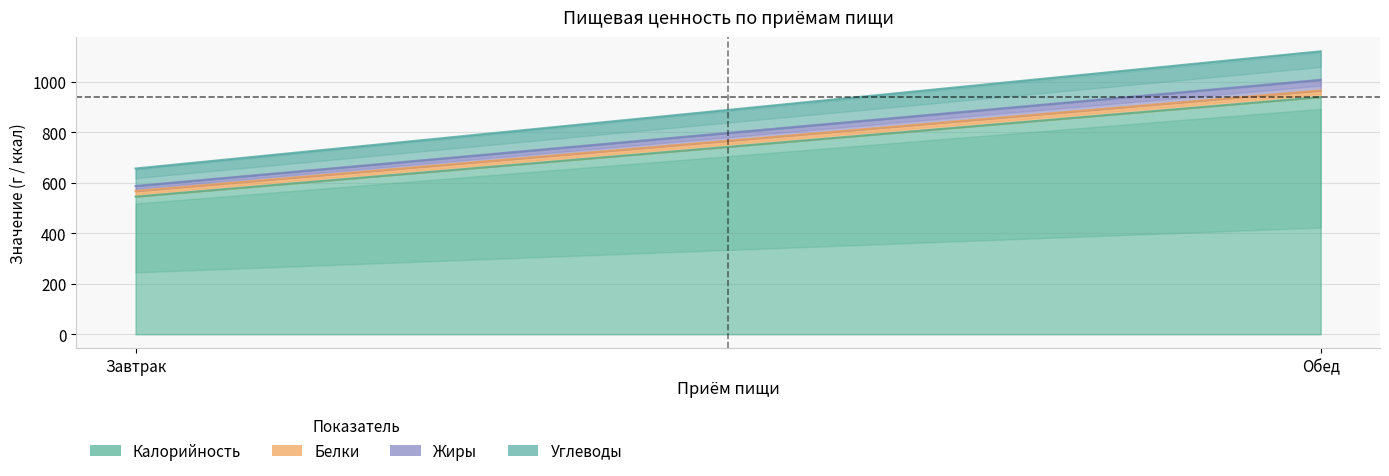

Reading left to right, extract all data points from this chart.

Калорийность: 545.4	939.9
Белки: 22.3	26.2
Жиры: 19.9	42.1
Углеводы: 69.2	112.9